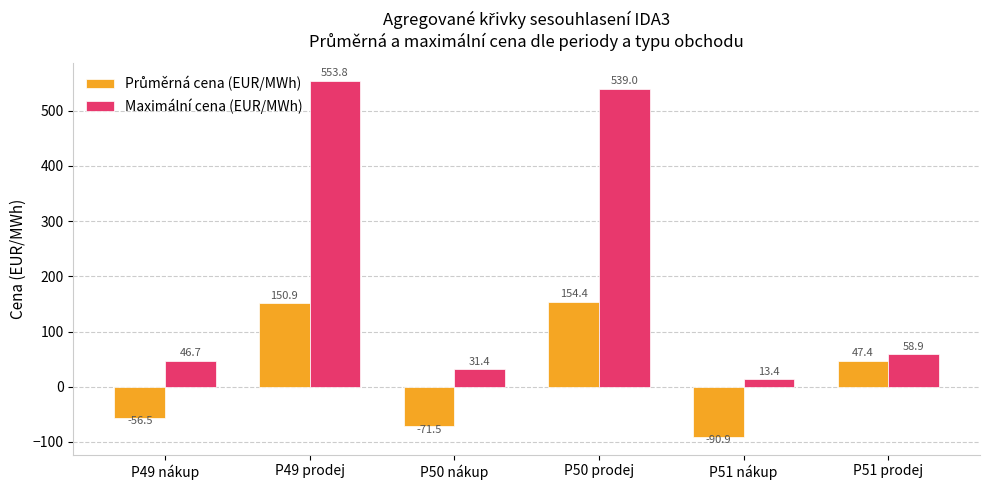

Which label corresponds to the smallest value in the chart?

P51 nákup